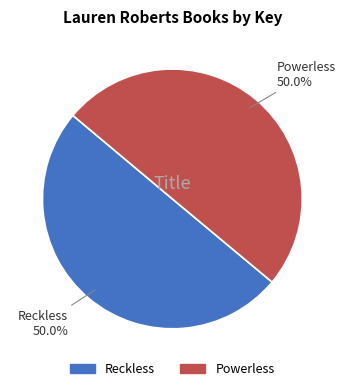

What is the total percentage of Reckless and Powerless?

100.0%